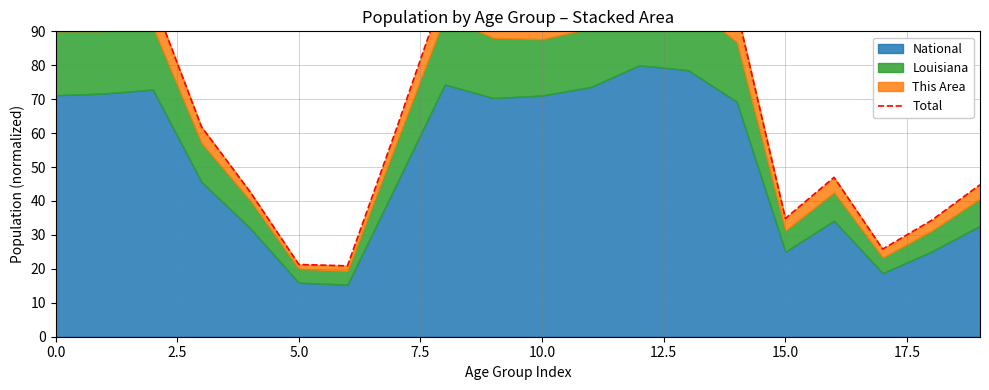

What is the difference between the values at 13 and 10.0?

65.7